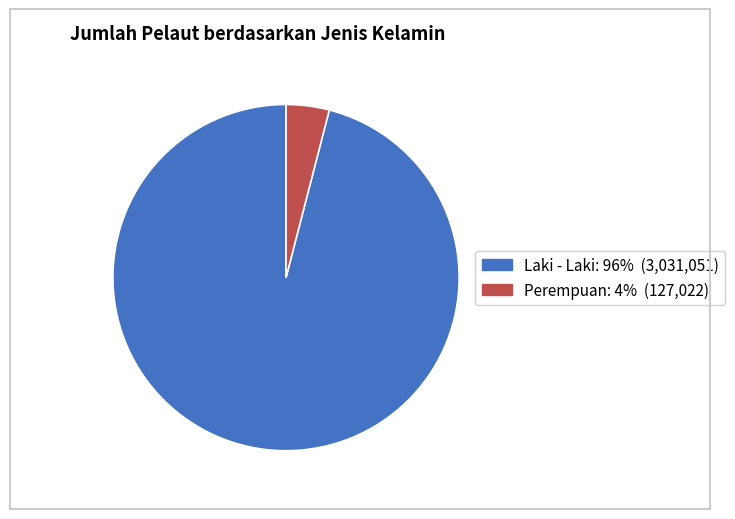

Combined, do Laki - Laki and Perempuan account for over 50%?

Yes